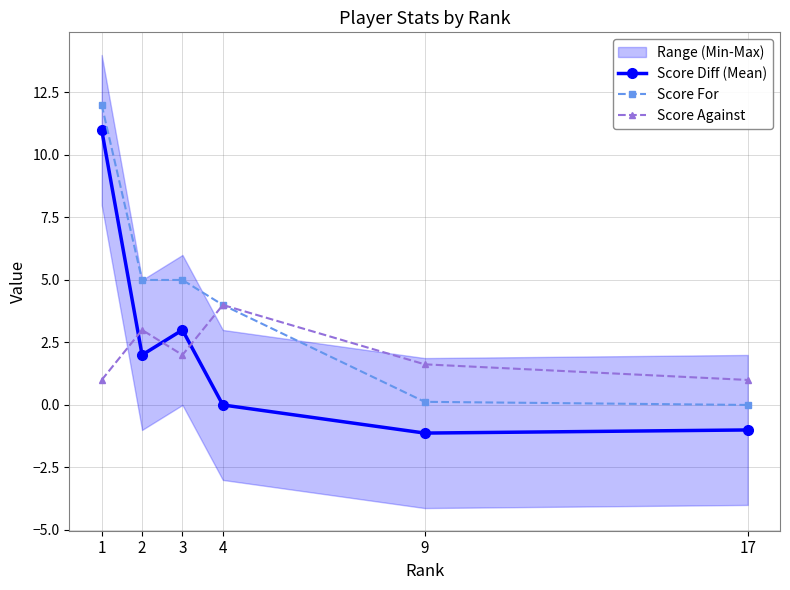

Reading left to right, list all the values displayed in this chart.

Score Diff (Mean): 1=11.0	2=2.0	3=3.0	4=0.0	9=-1.1	17=-1.0
Score For: 1=12.0	2=5.0	3=5.0	4=4.0	9=0.1	17=0.0
Score Against: 1=1.0	2=3.0	3=2.0	4=4.0	9=1.6	17=1.0